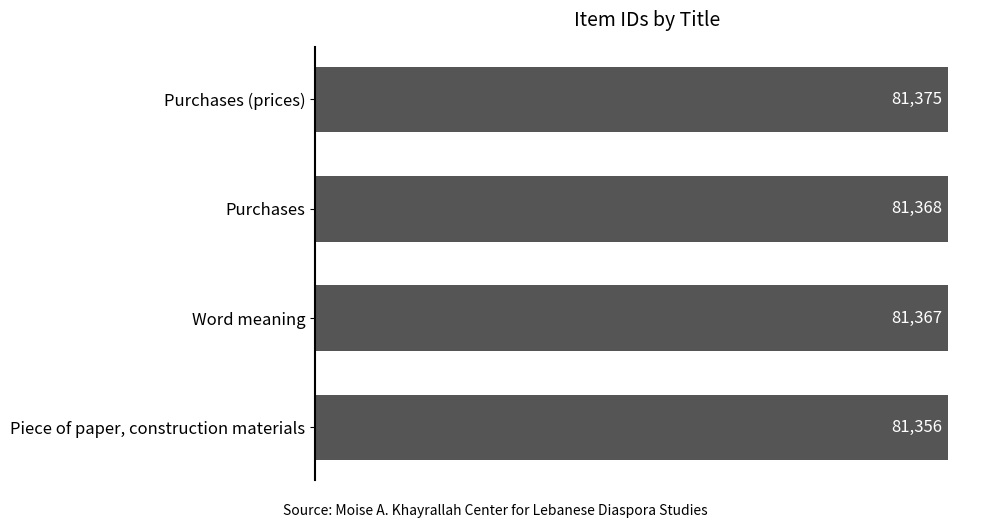

What is the difference between the second highest and minimum values?

12